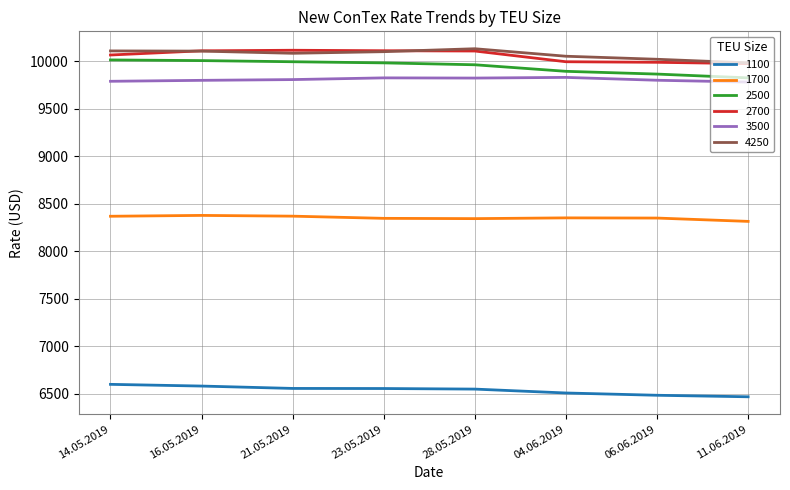

True or false: 1100 and 3500 intersect in this chart.

False